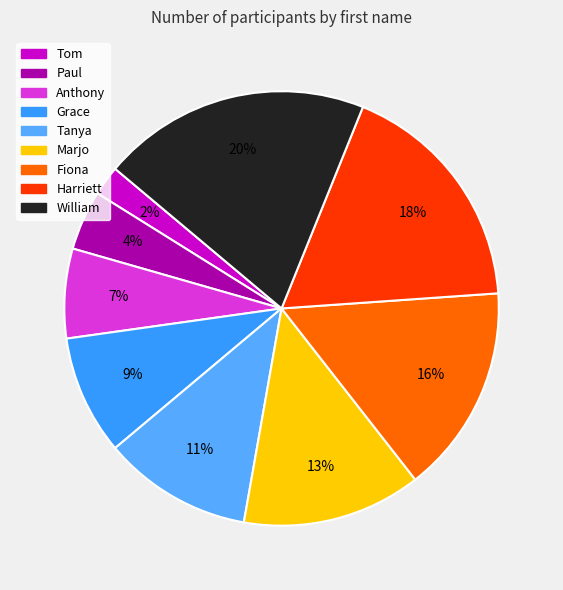

The Harriett slice represents 18% of the pie. True or false?

True